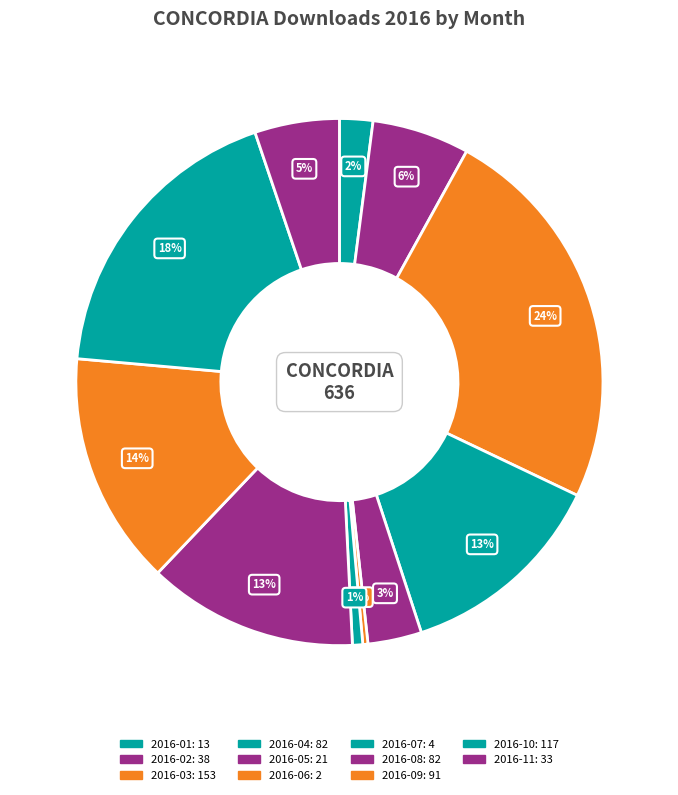

To the nearest percent, what percentage of the pie is 2016-08?

13%